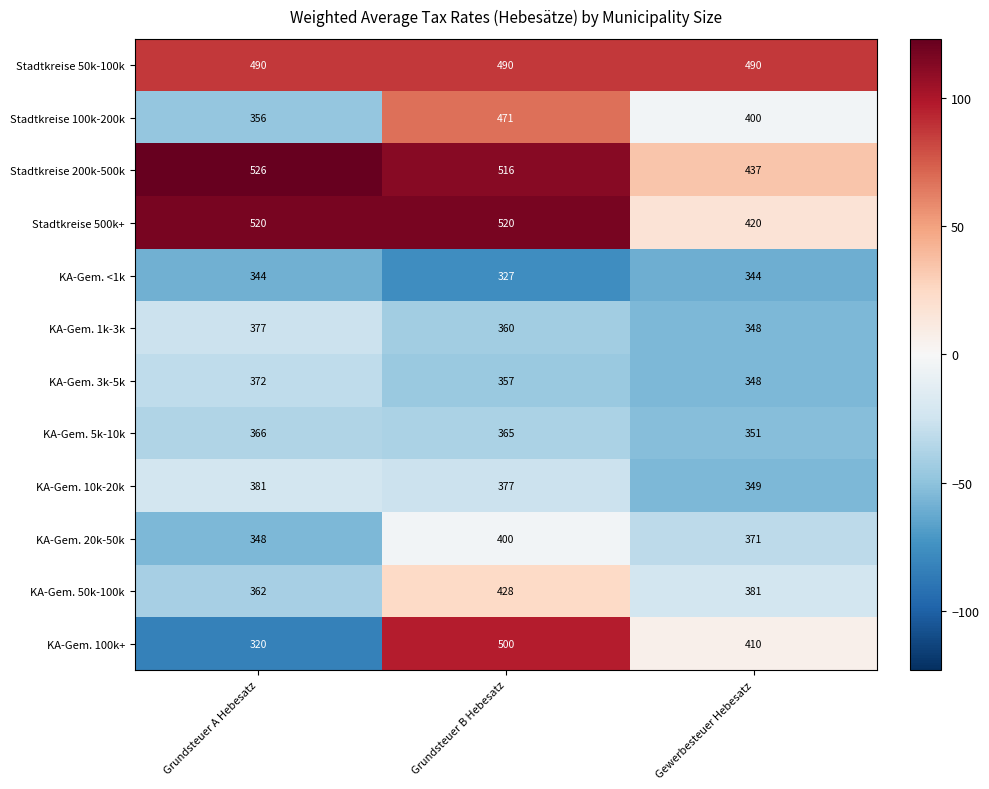

Where does the KA-Gem. 1k-3k series first go above 360?

Grundsteuer A Hebesatz